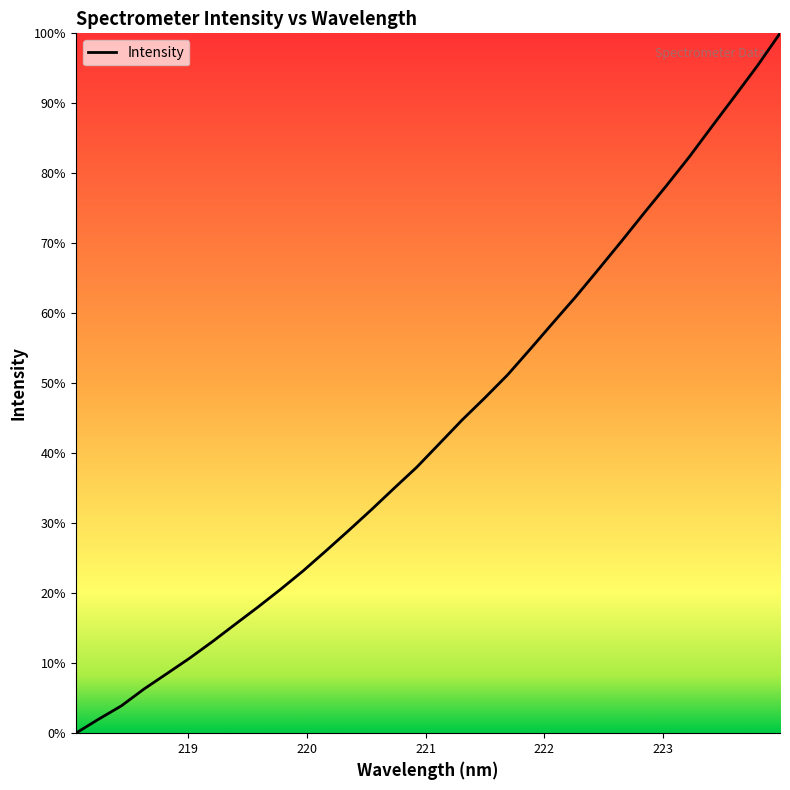

What is the greatest value displayed?

100.0